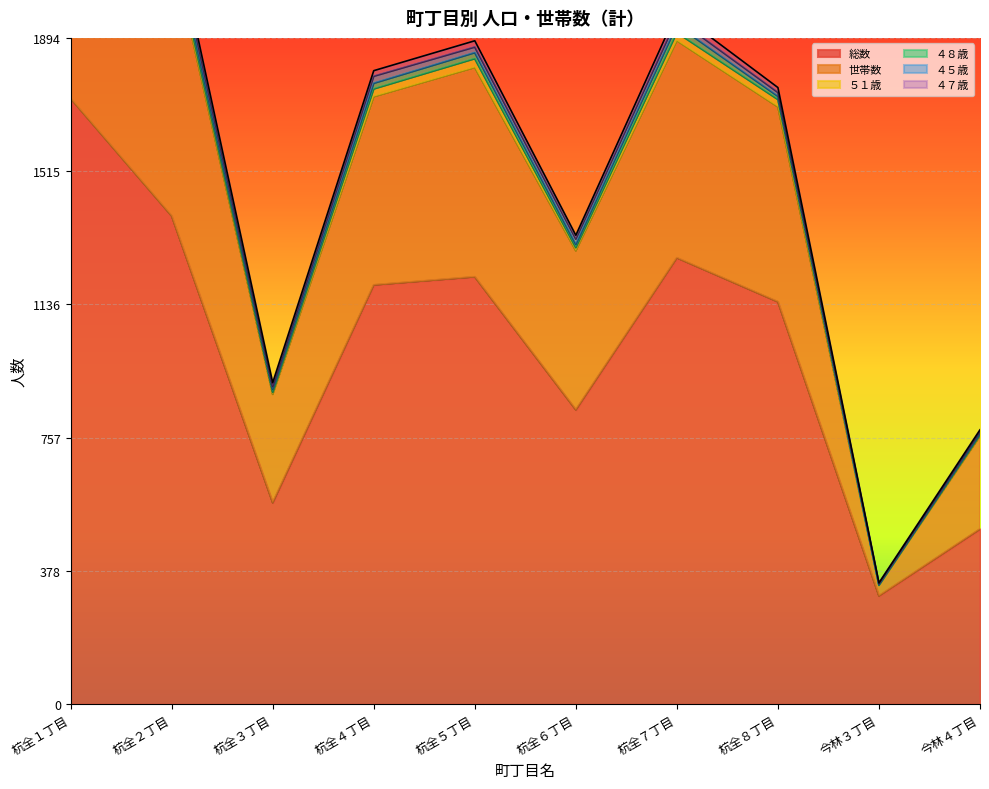

At which category is the sum across all series the highest?

杭全１丁目